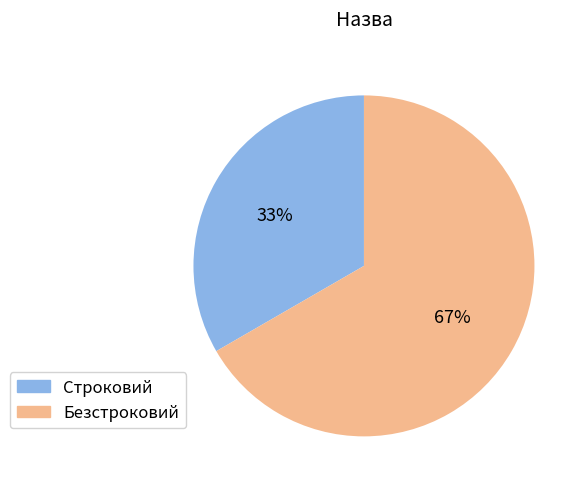

To the nearest percent, what is the average slice percentage?

50%